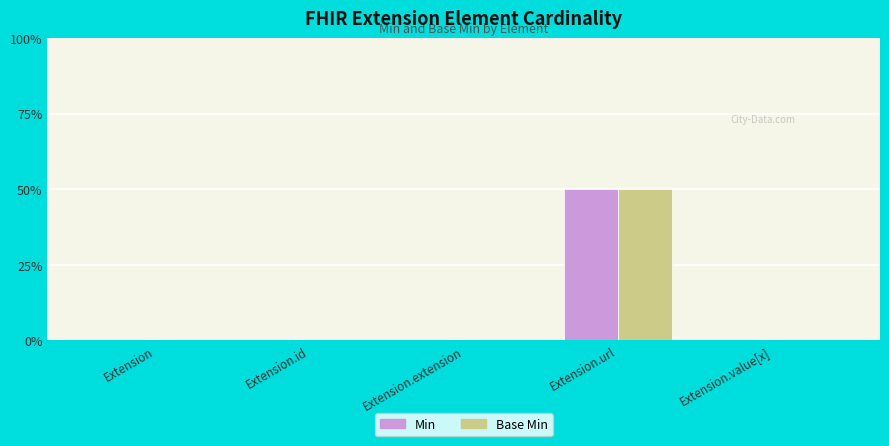

What are all the series names shown in the legend?

Min, Base Min